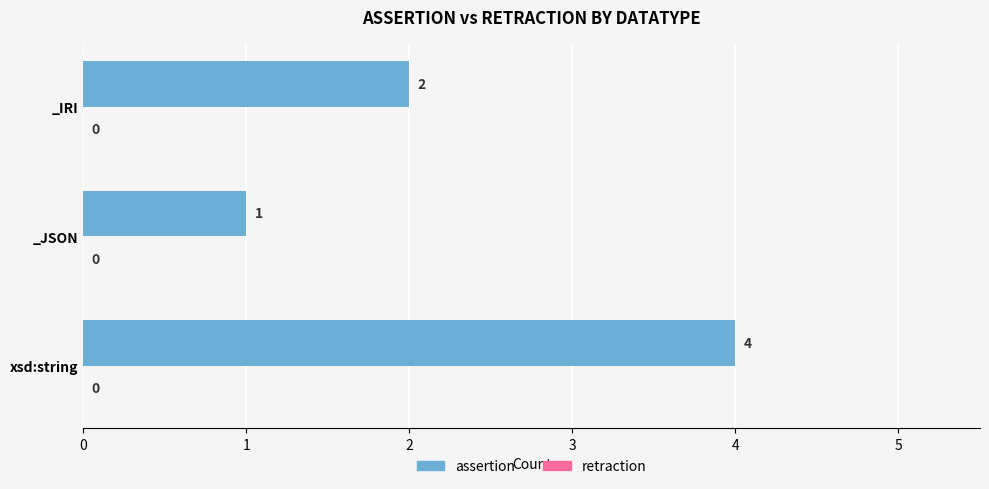

How many data points does each series have?

3